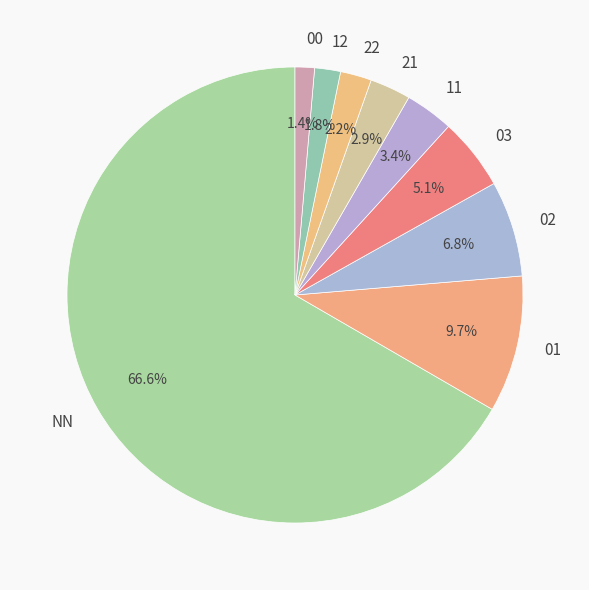

Which slice is the largest?

NN